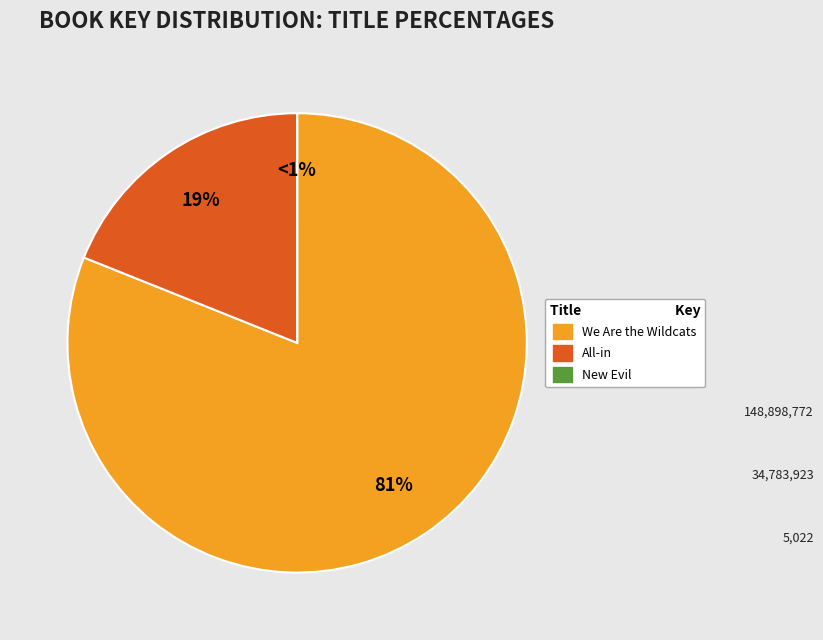

Rank the categories by value from lowest to highest.

New Evil (5022), All-in (34783923), We Are the Wildcats (148898772)